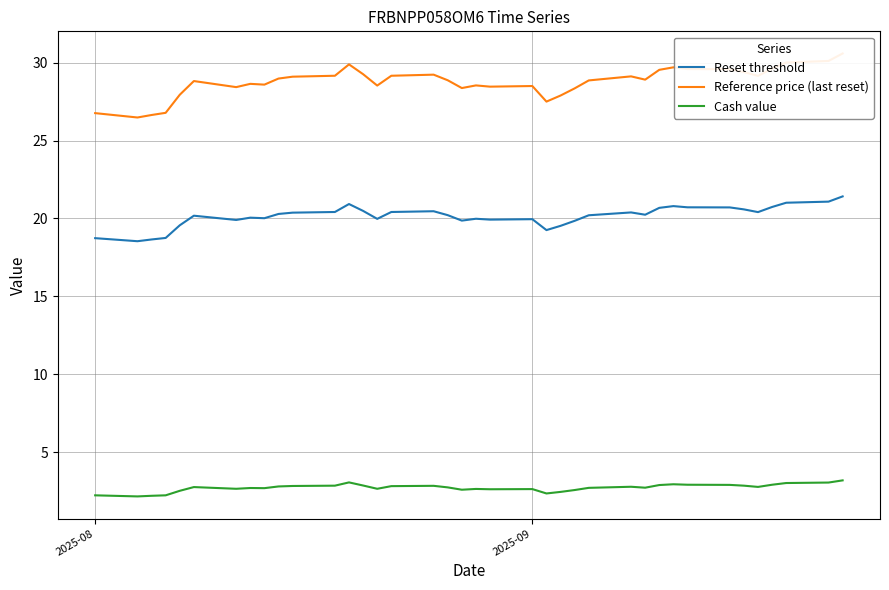

True or false: Reference price (last reset) and Cash value cross at least once.

False